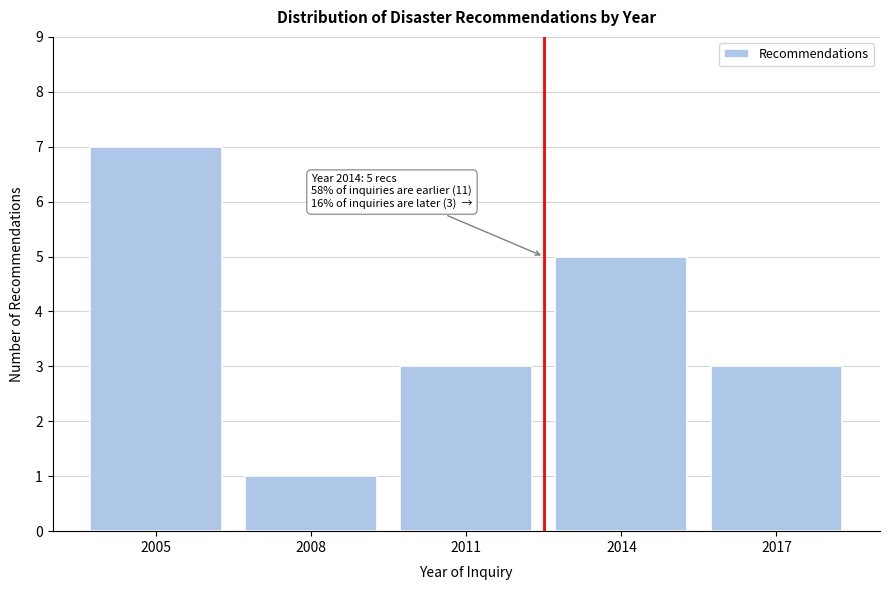

Reading left to right, transcribe all the data shown in this chart.

7	1	3	5	3